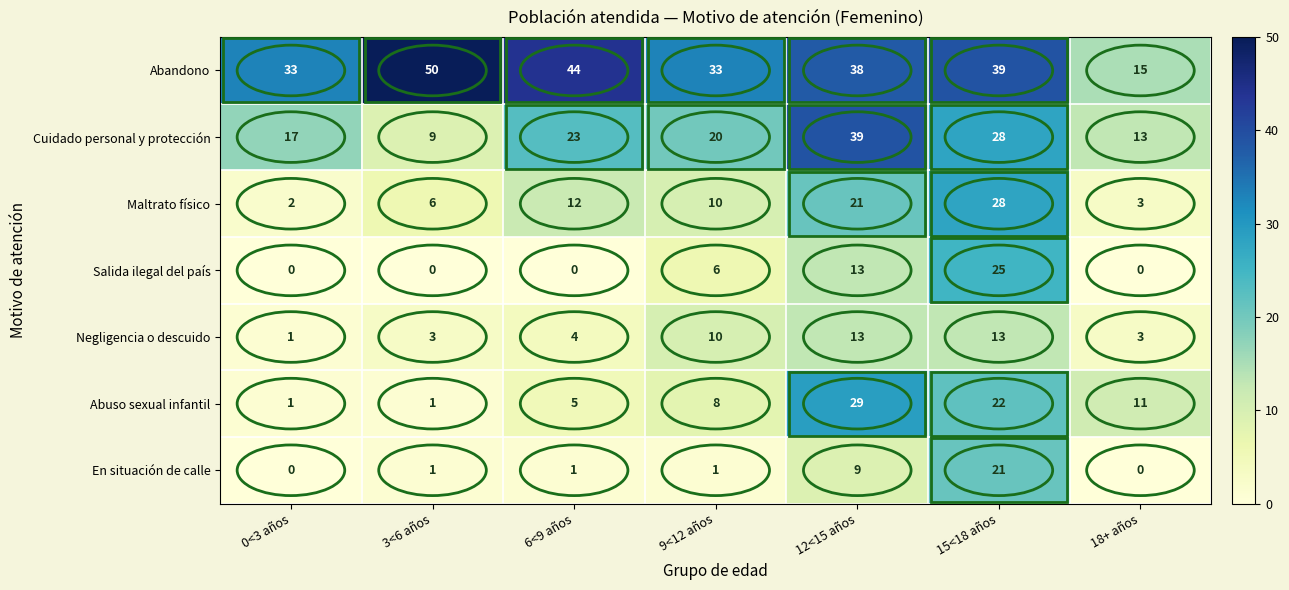

What is the average value of the Negligencia o descuido series?

7